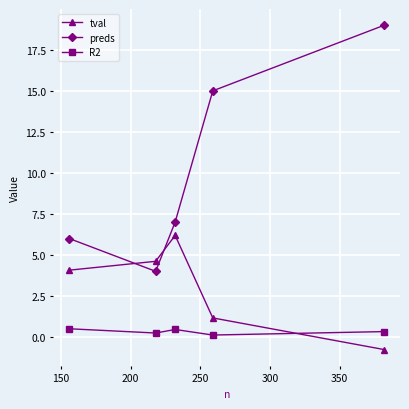

True or false: R2 and preds cross at least once.

False